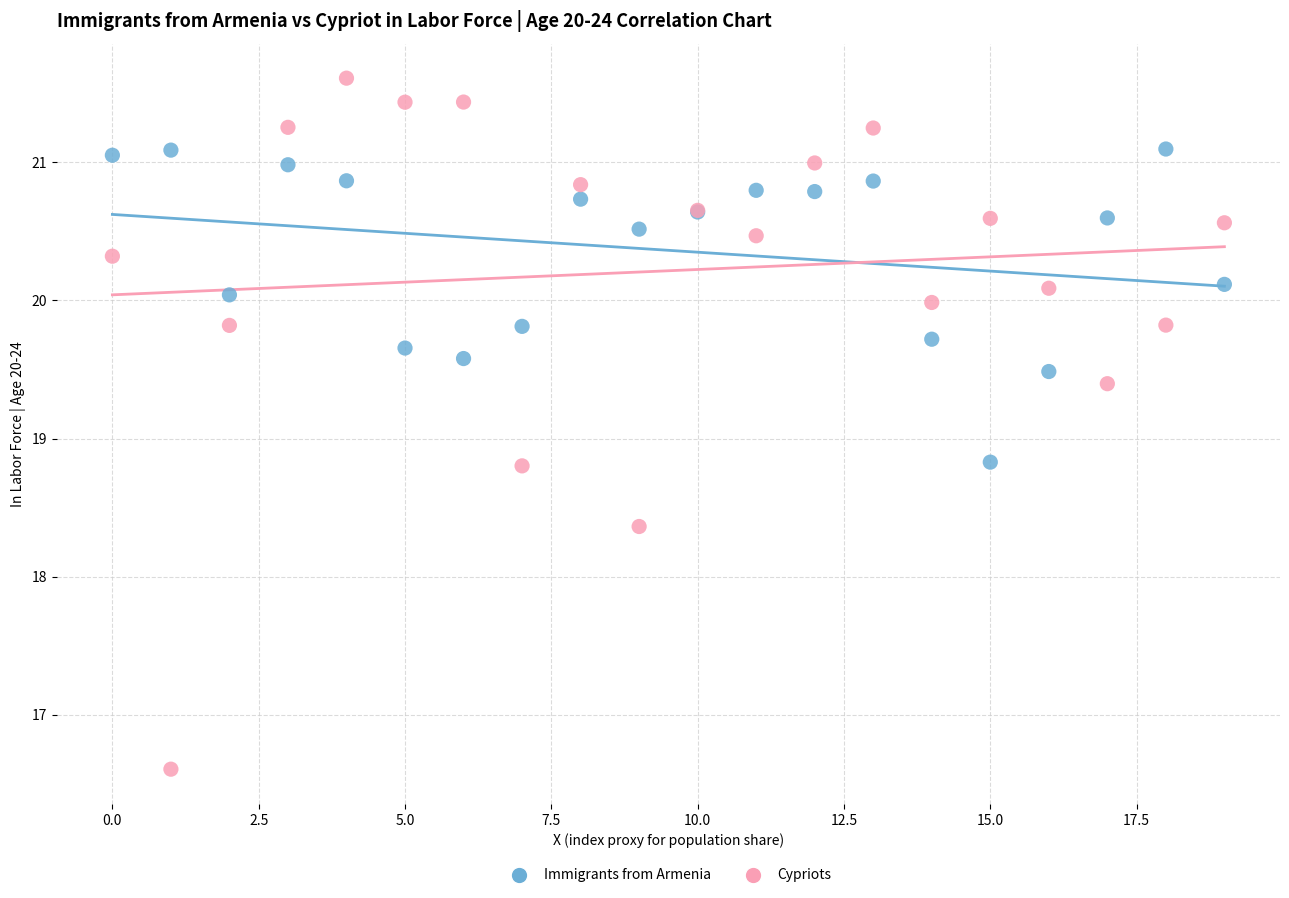

Which series reaches the minimum Y coordinate?

Cypriots